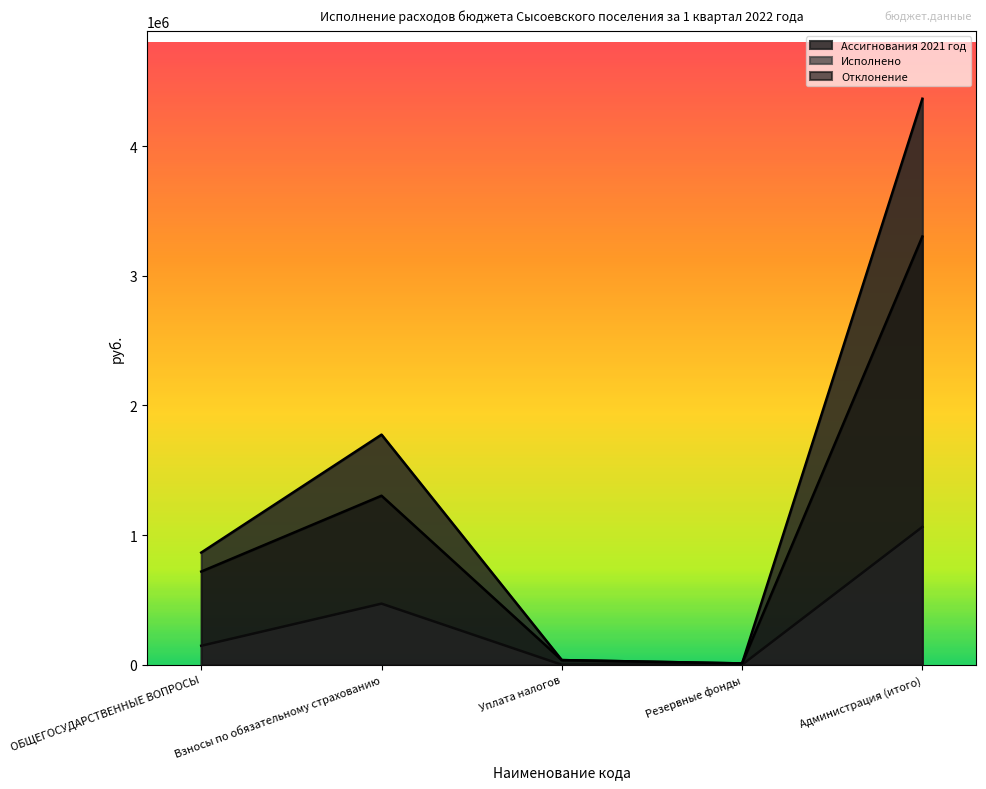

How many lines are shown in the chart?

3